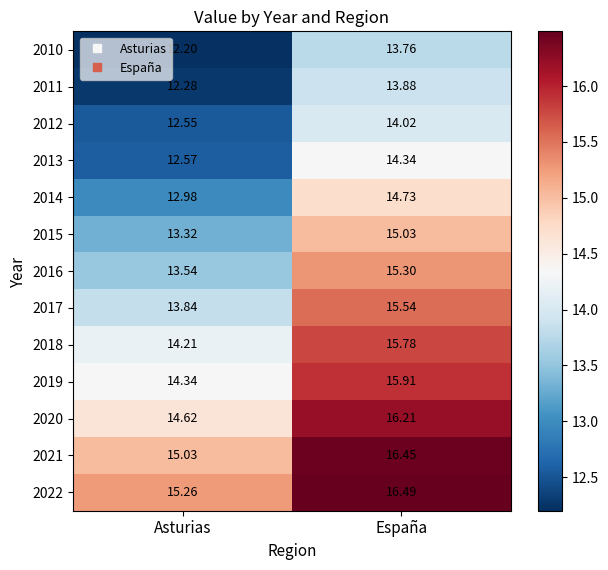

Rank the categories by 2019 value from lowest to highest.

Asturias, España